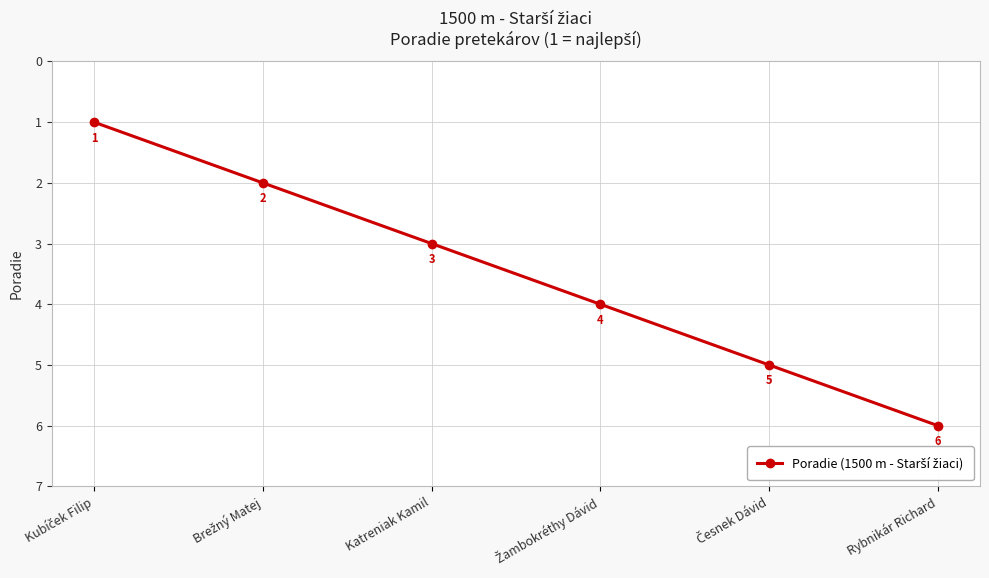

Does the chart have visible grid lines?

Yes